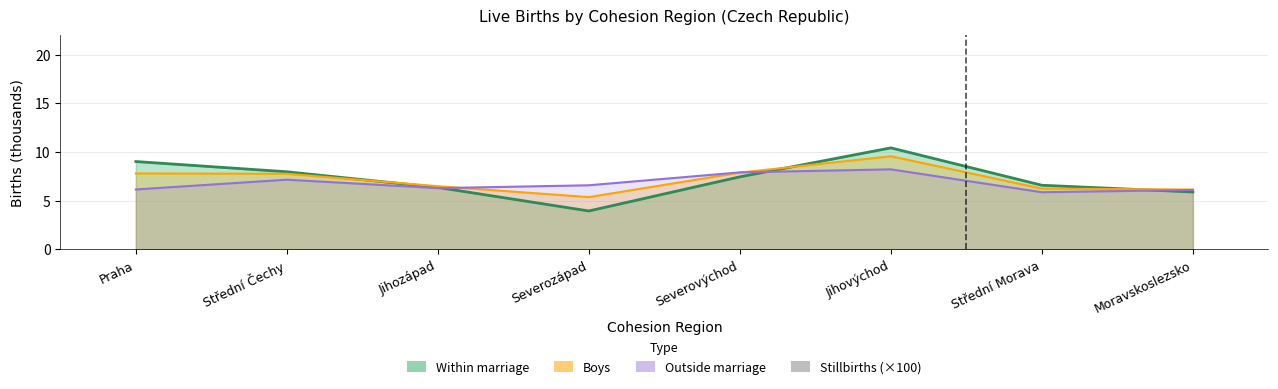

What is the label of the 2nd bar from the right?

Střední Morava